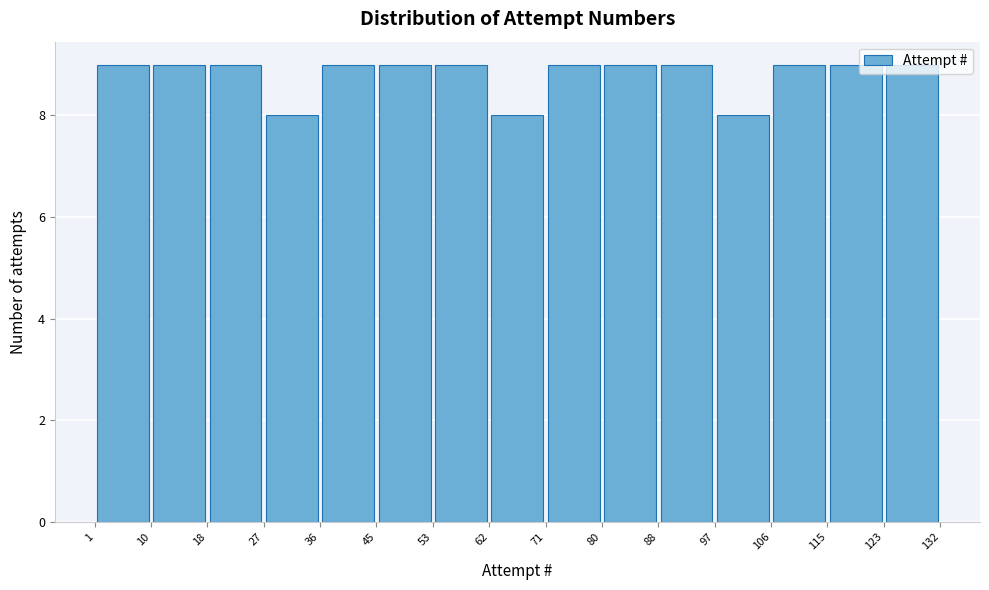

Reading left to right, transcribe this chart: for each bar, give the range it covers on the x-axis and its height. The values are not printed on the chart, so give them approximately, as read against the axis.

1 to 10: 9
10 to 18: 9
18 to 27: 9
27 to 36: 8
36 to 45: 9
45 to 53: 9
53 to 62: 9
62 to 71: 8
71 to 80: 9
80 to 88: 9
88 to 97: 9
97 to 106: 8
106 to 115: 9
115 to 123: 9
123 to 132: 9